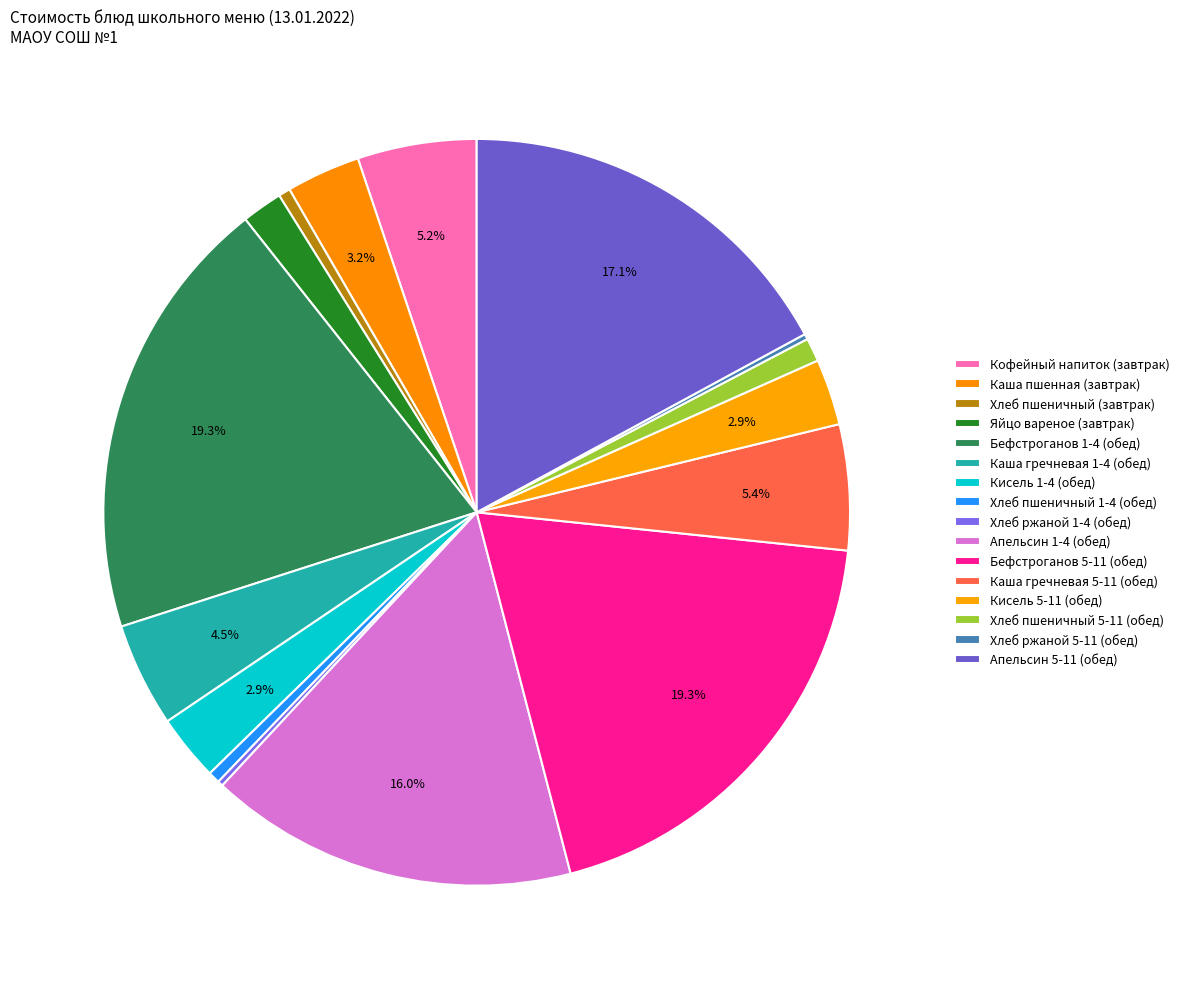

Does Кофейный напиток (завтрак) account for over 50% of the chart?

No